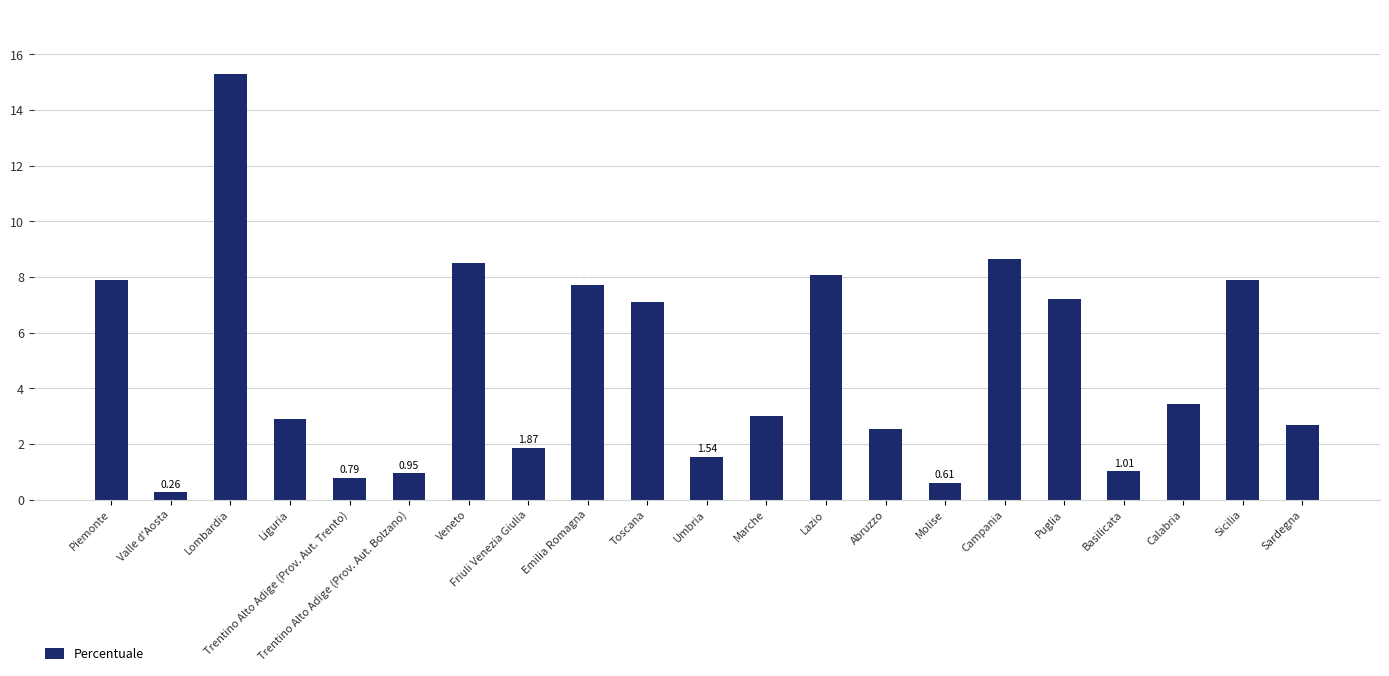

What is the average value?

4.8